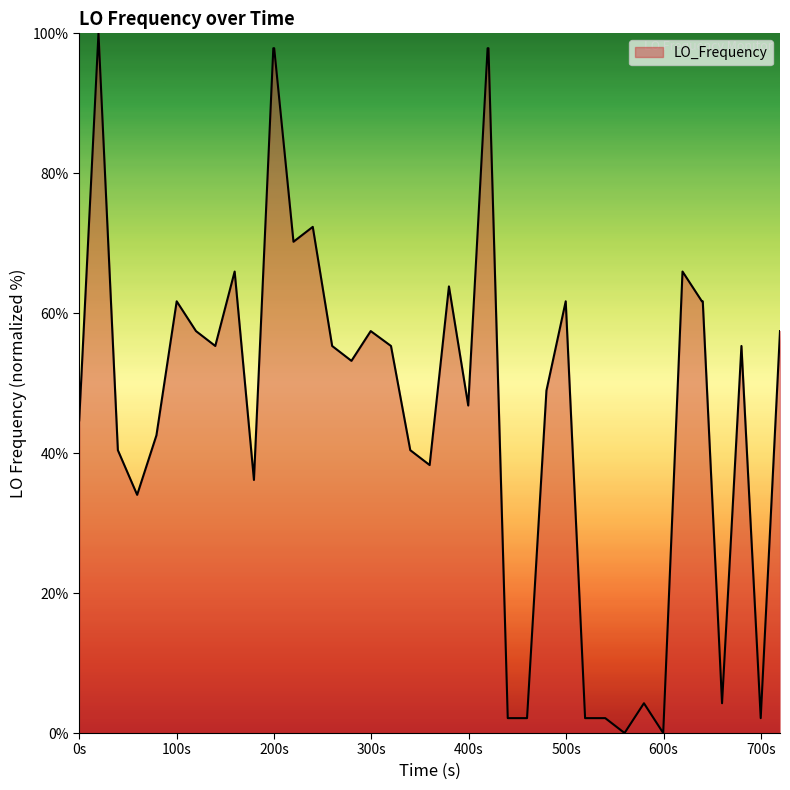

What is the greatest value displayed?

100.0